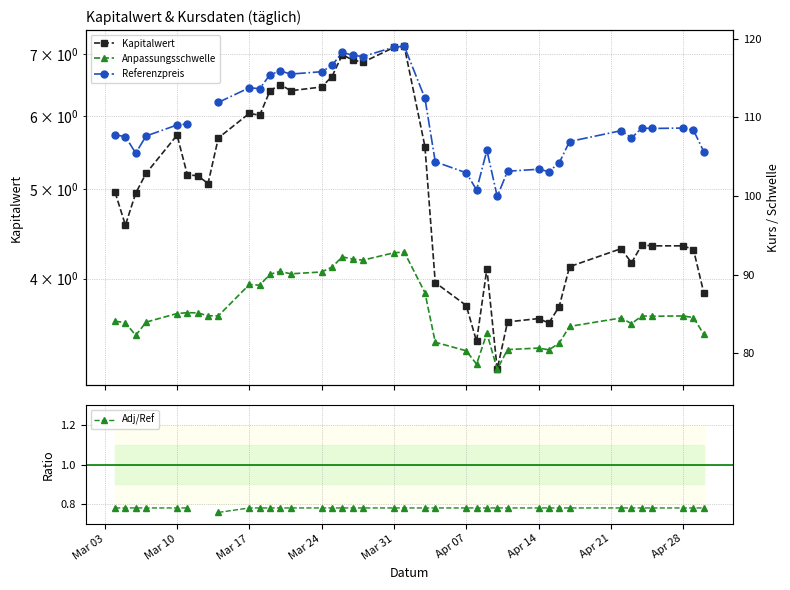

Count the Adj/Ref values in the range 0 to 1.

37